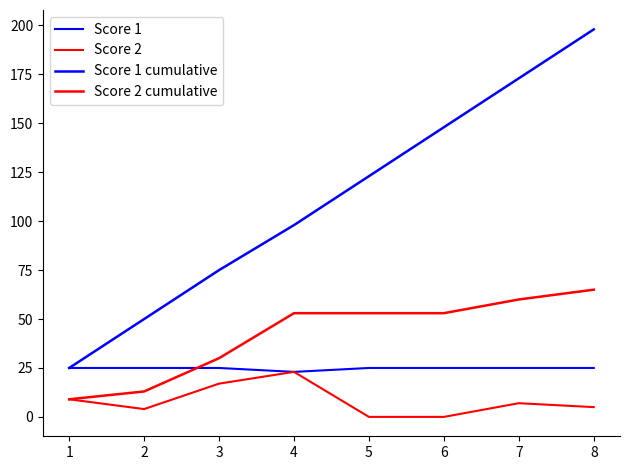

Between 1 and 7, which series saw the biggest shift?

Score 1 cumulative